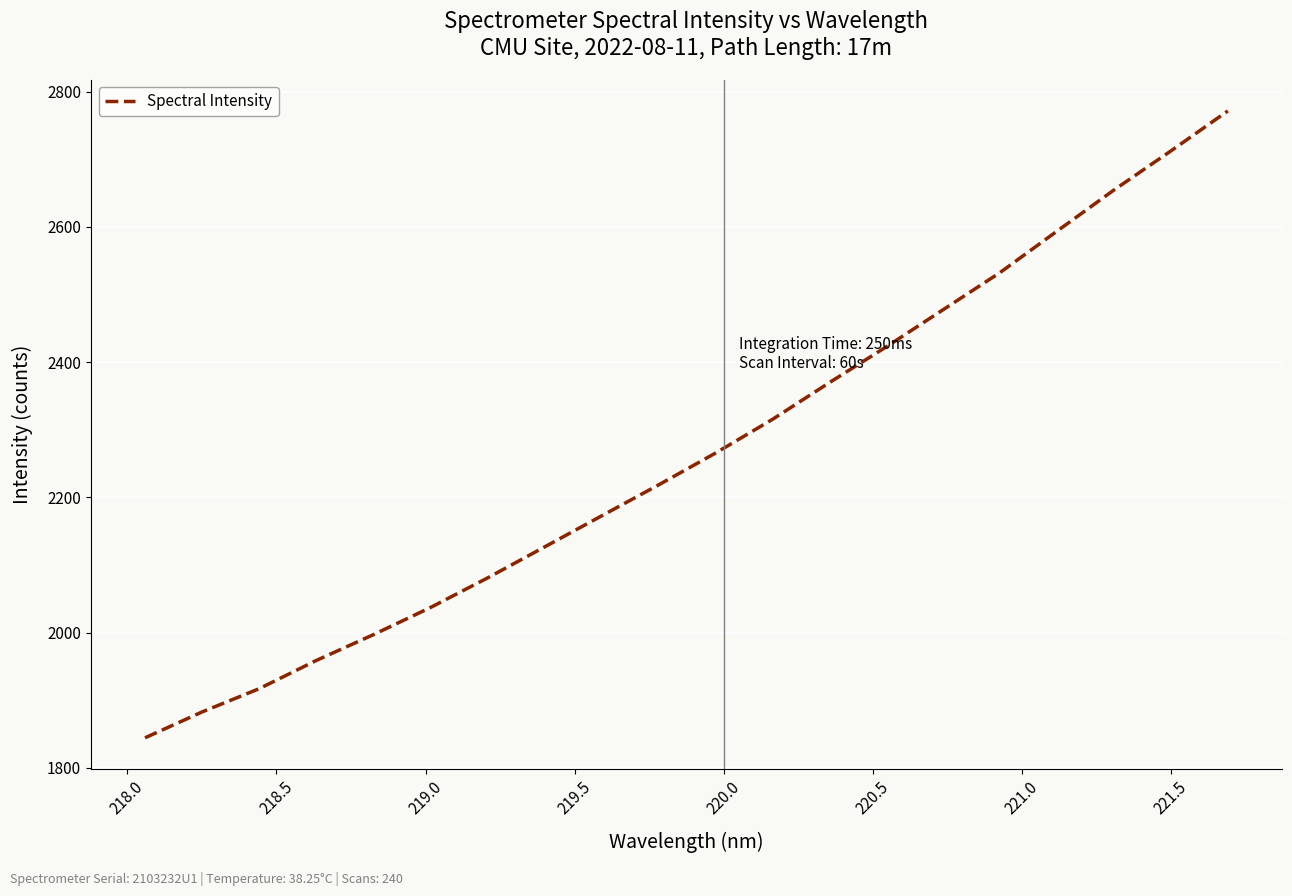

What is the difference between the maximum and minimum values?

926.9